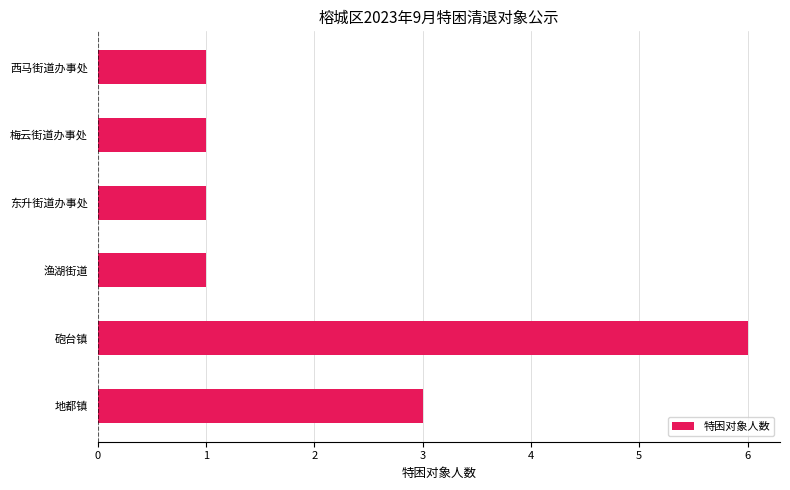

What is the label of the 6th bar from the top?

地都镇